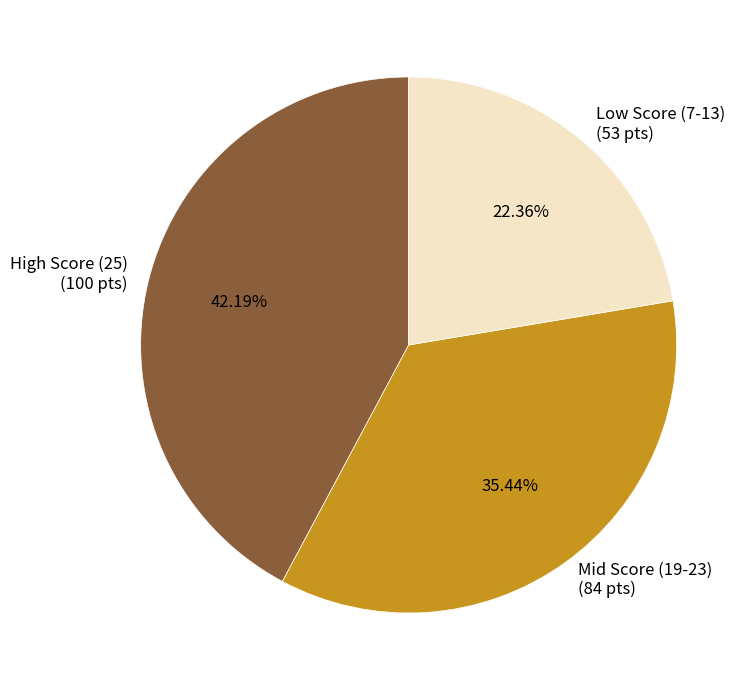

Between High Score (25) and Low Score (7-13), which is larger?

High Score (25)